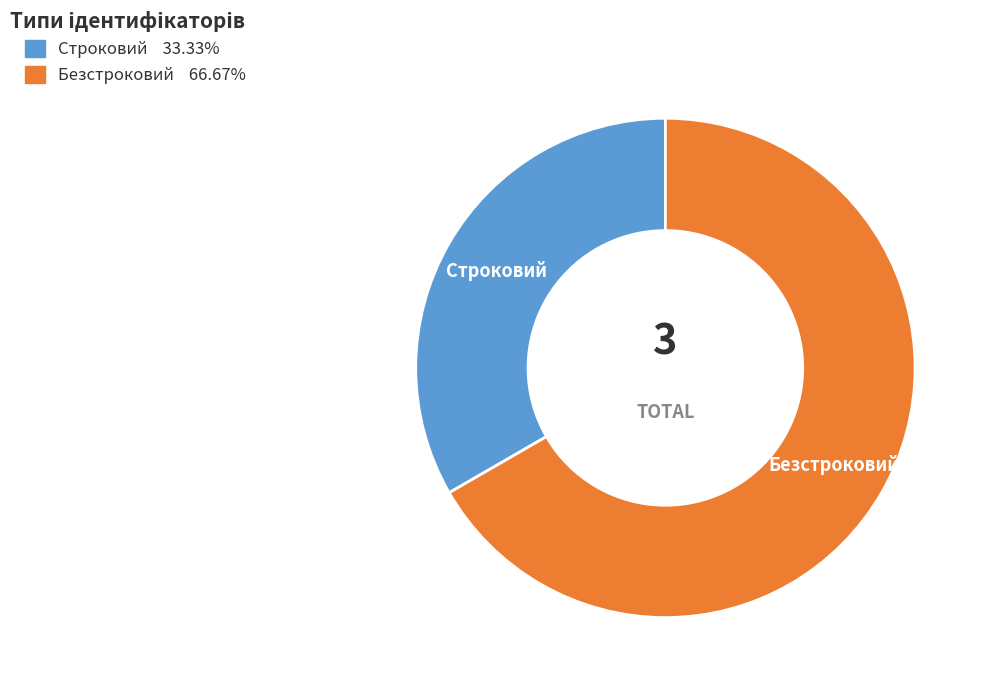

Which category accounts for the majority?

Безстроковий